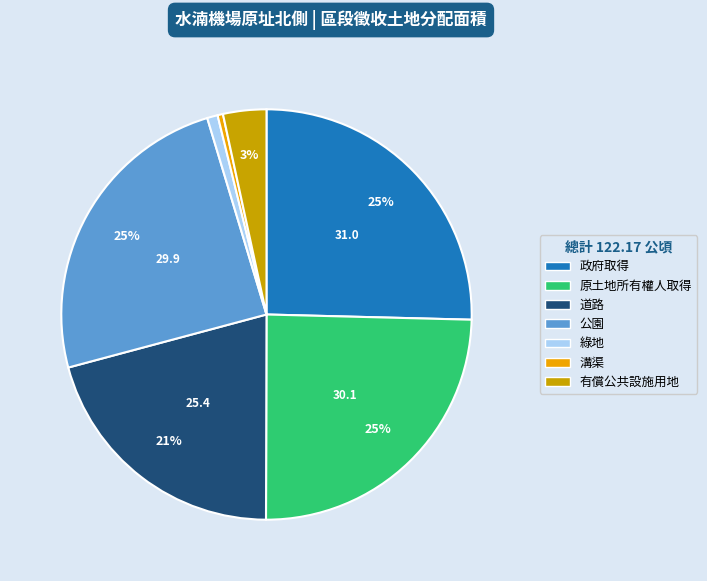

True or false: 綠地 accounts for 11% of the total.

False